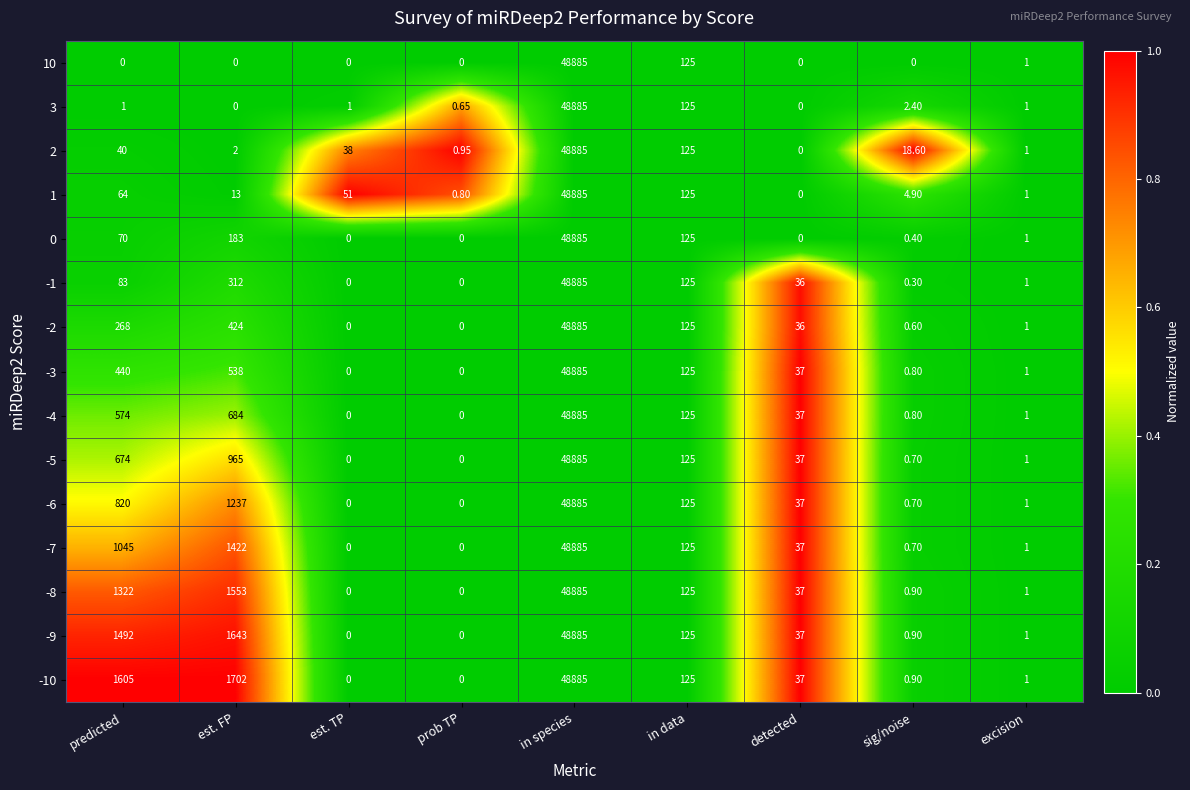

At how many categories does at least one series exceed 0?

9